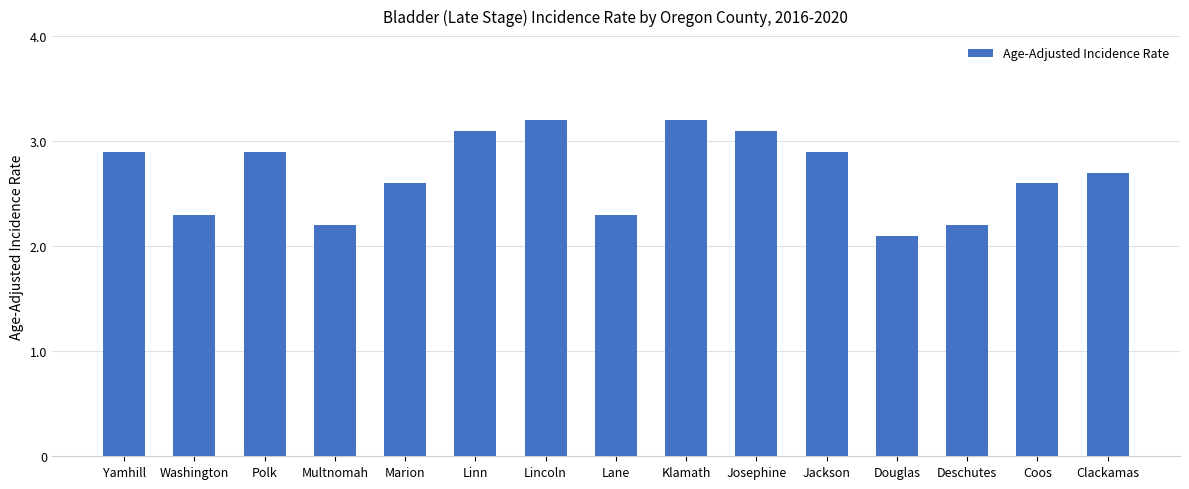

Reading left to right, what are all the values shown in this chart?

Yamhill=2.9	Washington=2.3	Polk=2.9	Multnomah=2.2	Marion=2.6	Linn=3.1	Lincoln=3.2	Lane=2.3	Klamath=3.2	Josephine=3.1	Jackson=2.9	Douglas=2.1	Deschutes=2.2	Coos=2.6	Clackamas=2.7